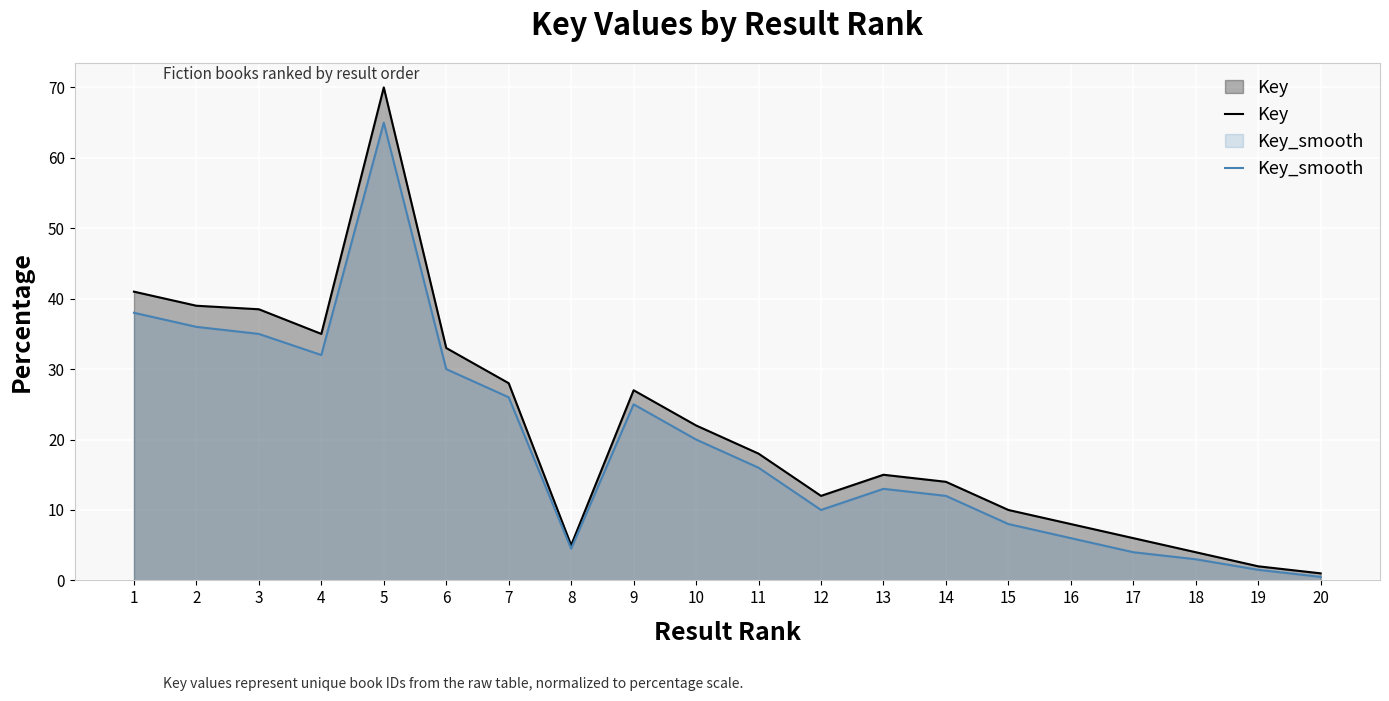

What is the value of the Key_smooth point at the 14th from the left?

12.0